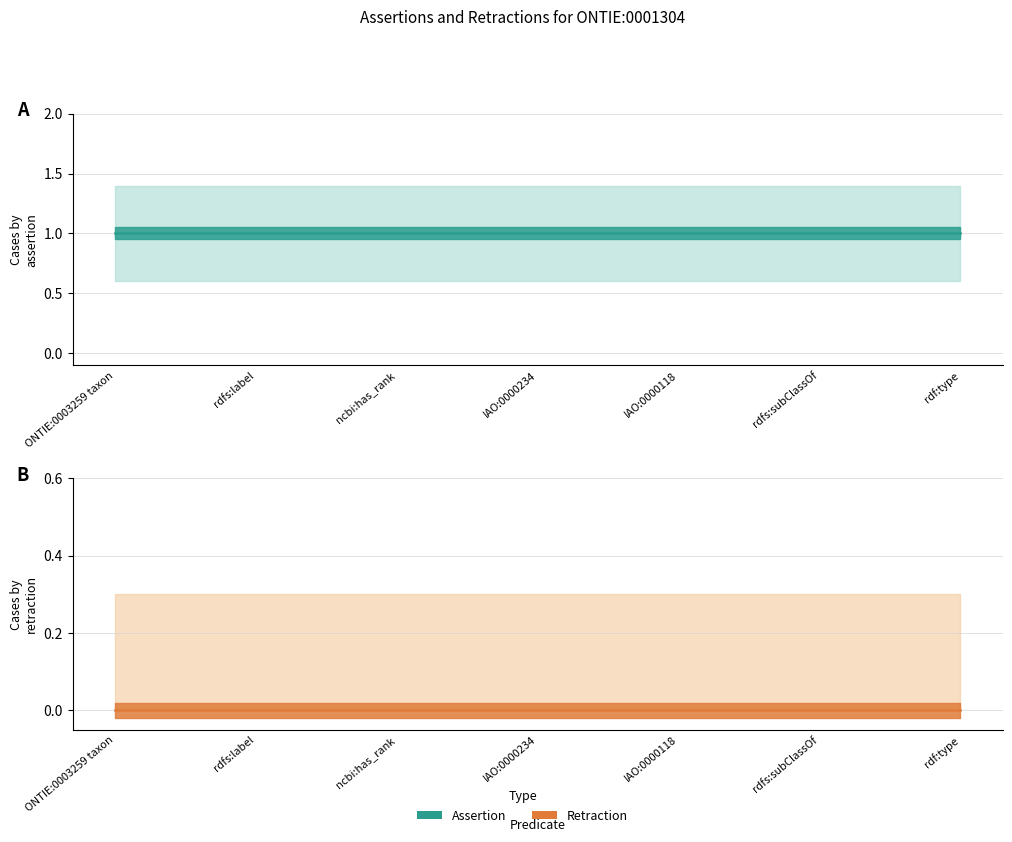

What is the greatest value displayed?

1